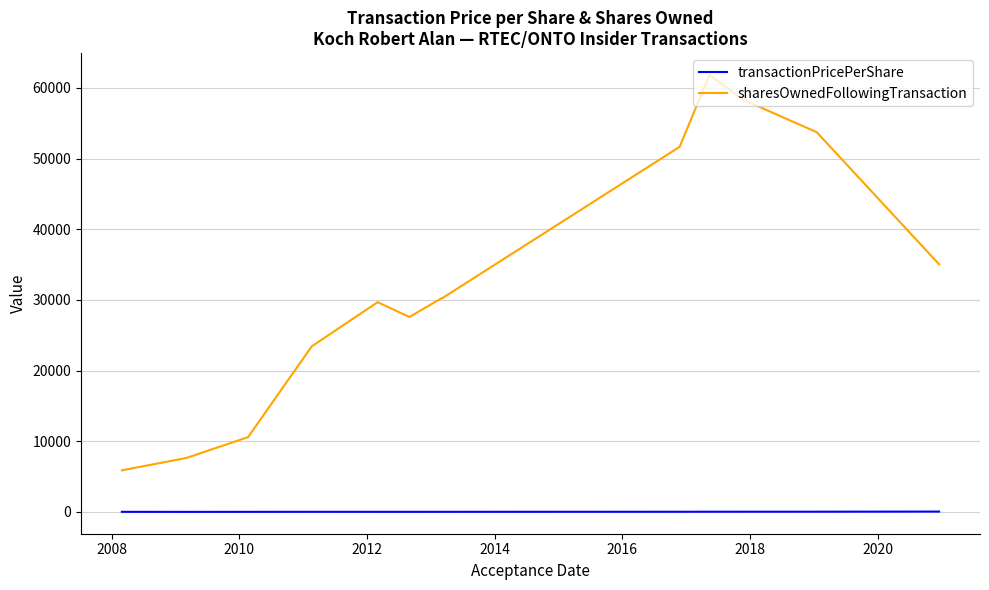

What is the greatest value displayed?

61821.0